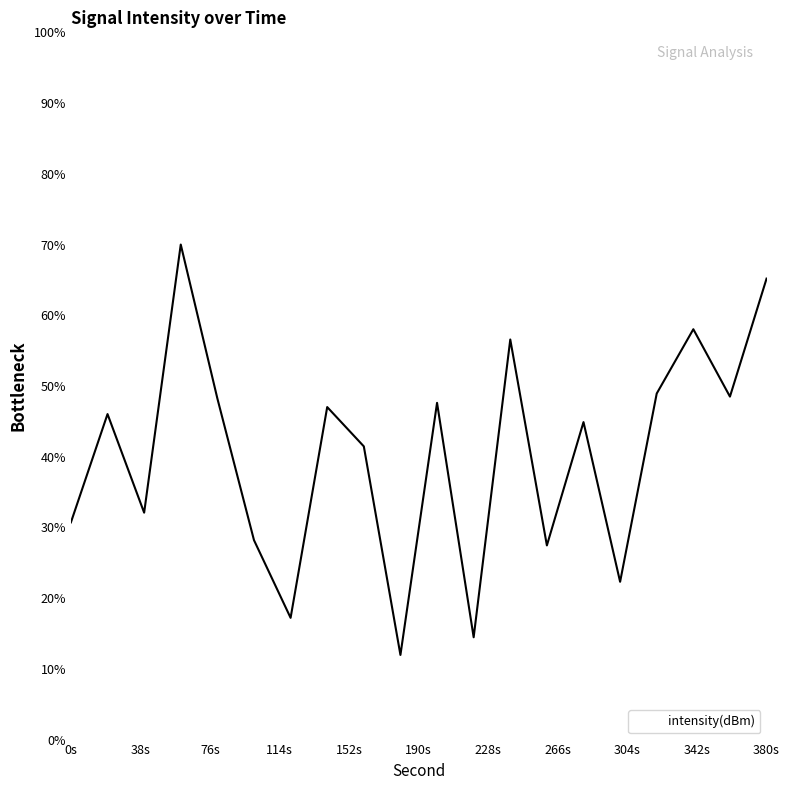

What is the greatest value displayed?

70.0